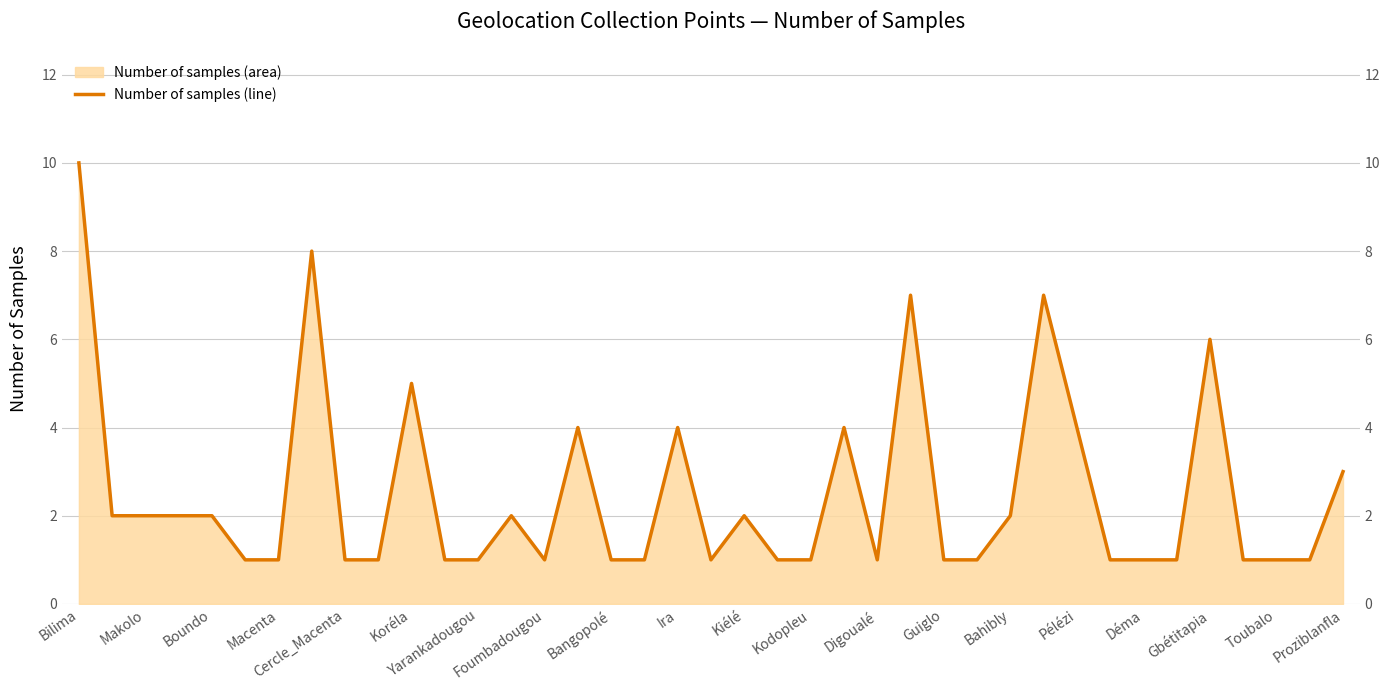

Reading left to right, list all the values displayed in this chart.

10	2	2	2	2	1	1	8	1	1	5	1	1	2	1	4	1	1	4	1	2	1	1	4	1	7	1	1	2	7	4	1	1	1	6	1	1	1	3